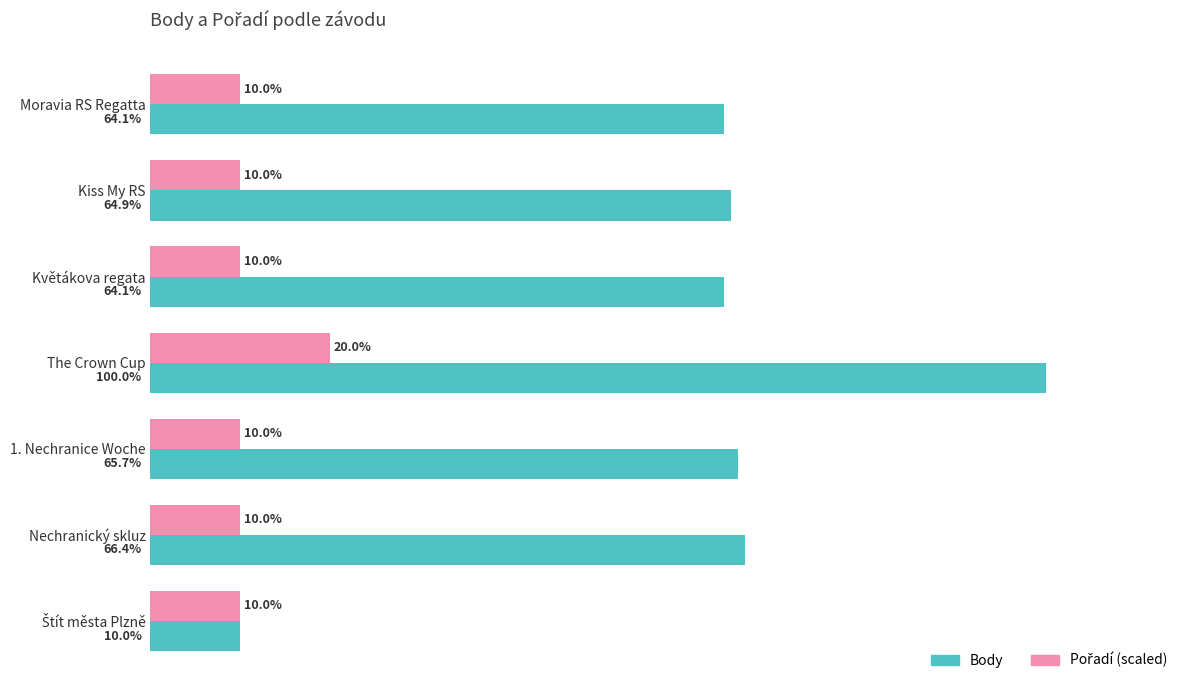

Which series changed the most between Kiss My RS and The Crown Cup?

Body